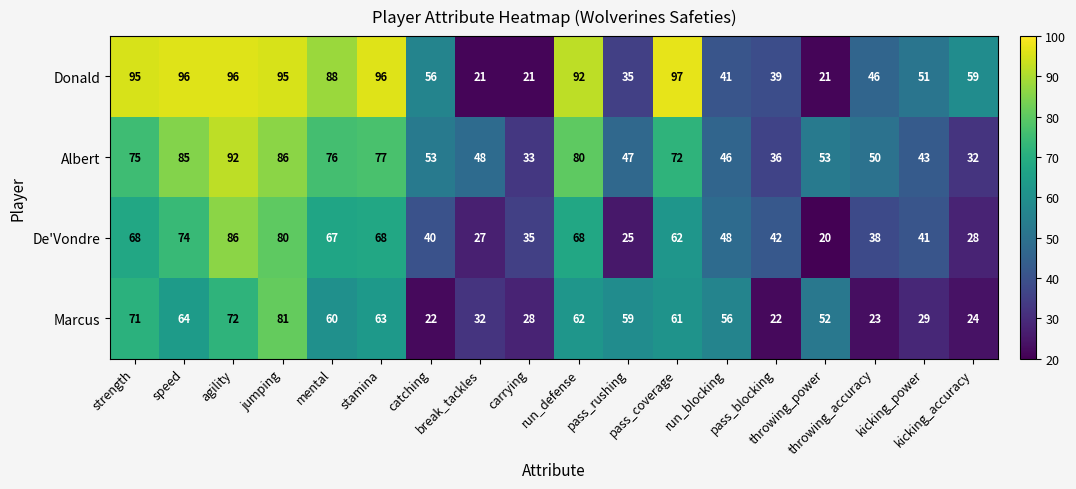

What is the sum of all Albert values?

1084